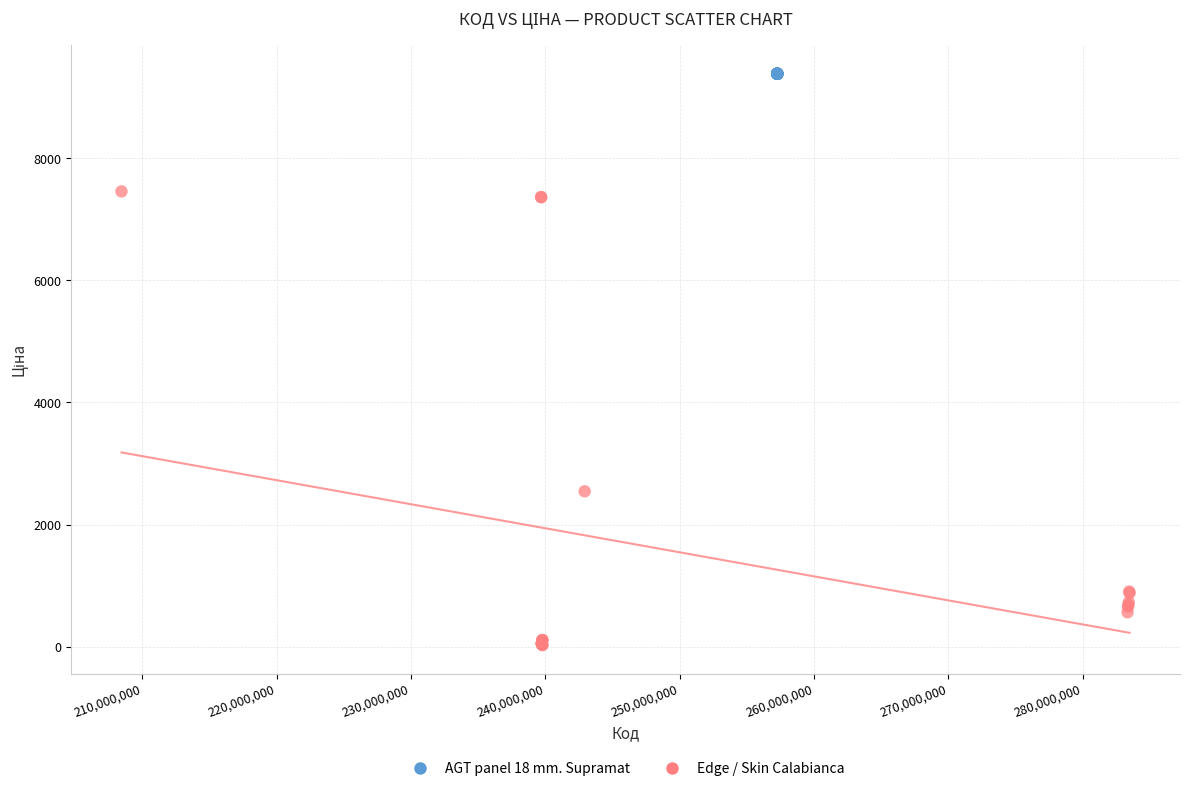

Which series reaches the maximum Y coordinate?

AGT panel 18 mm. Supramat